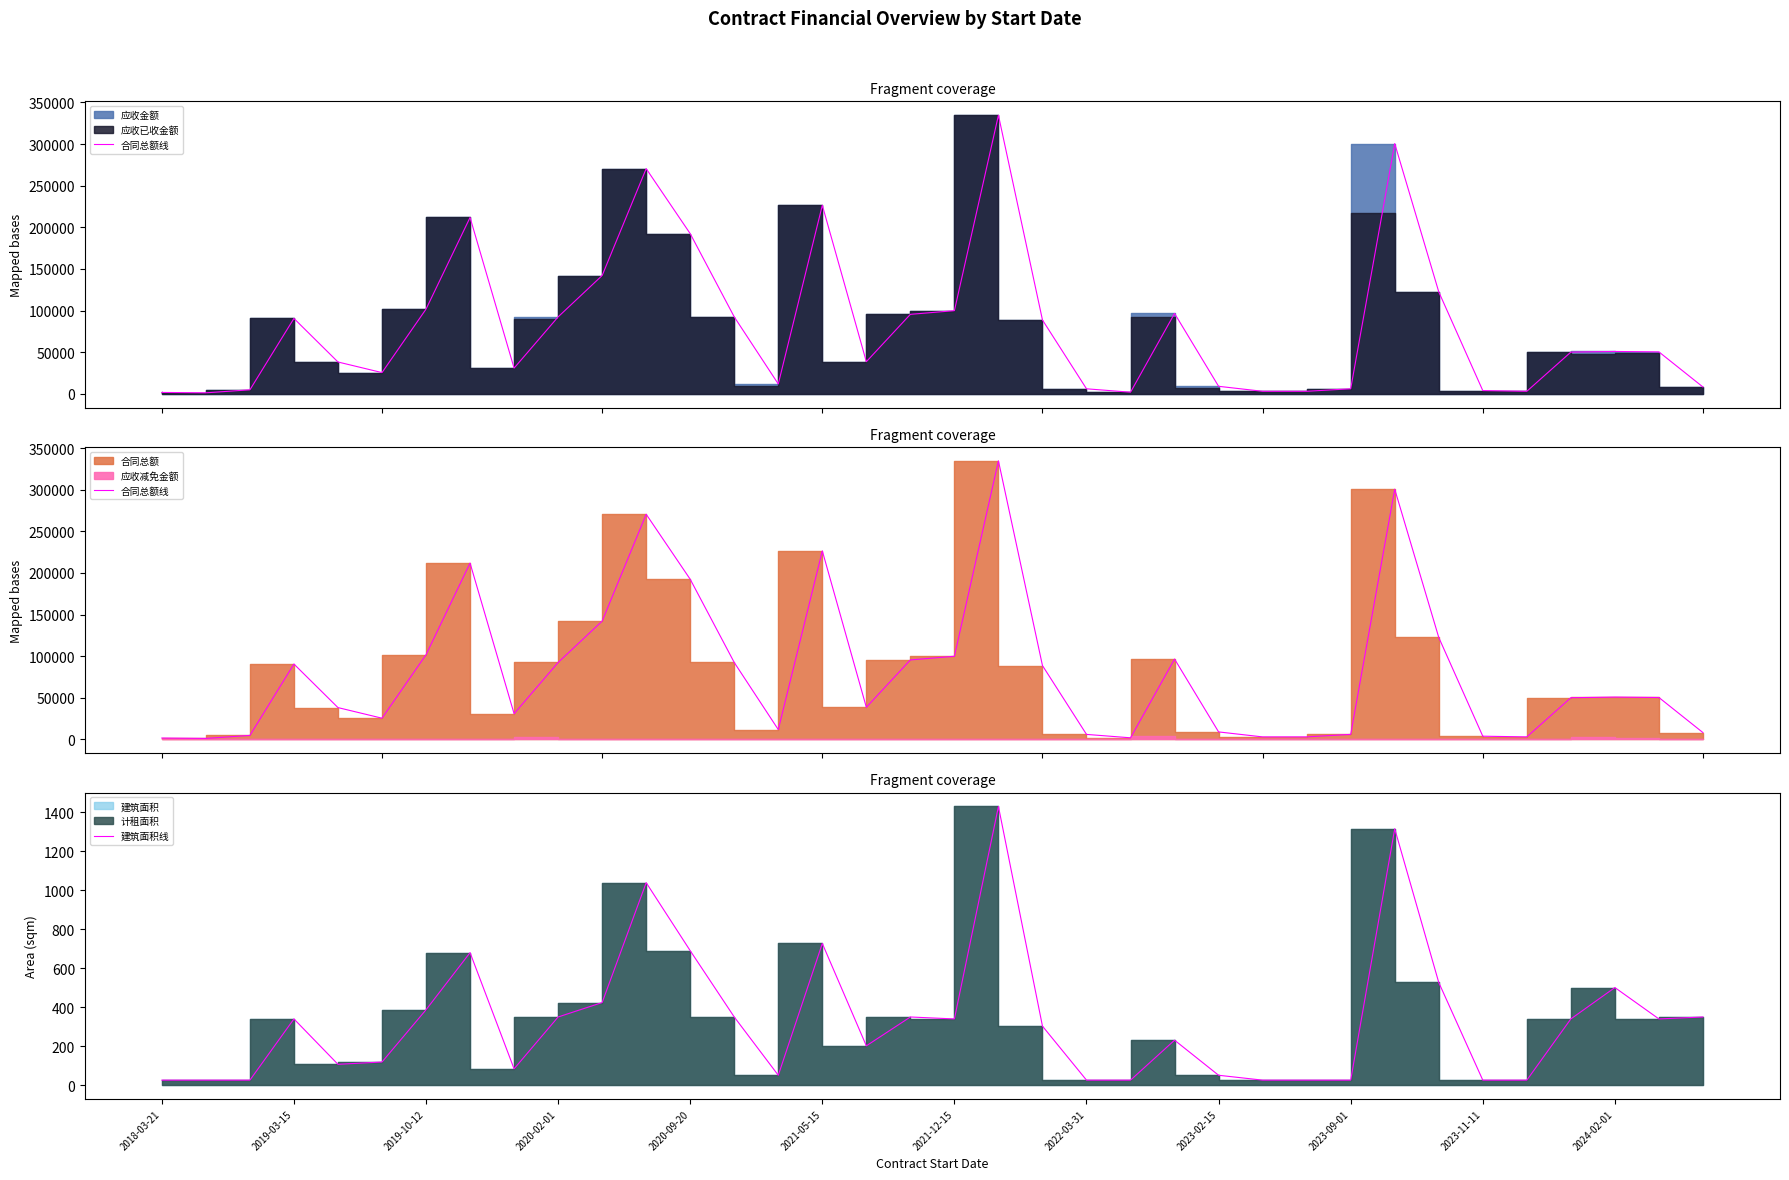

Which series has the largest range (max minus min)?

合同总额线